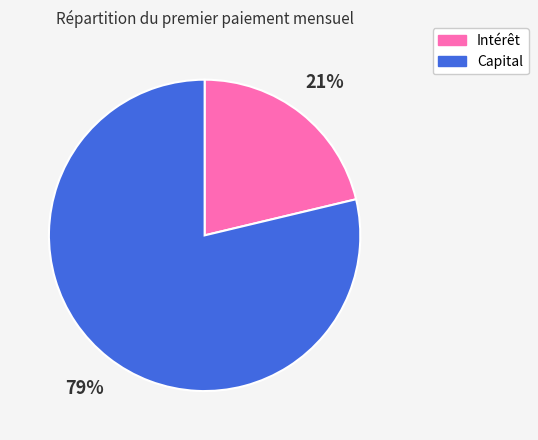

Count the number of slices in the pie.

2